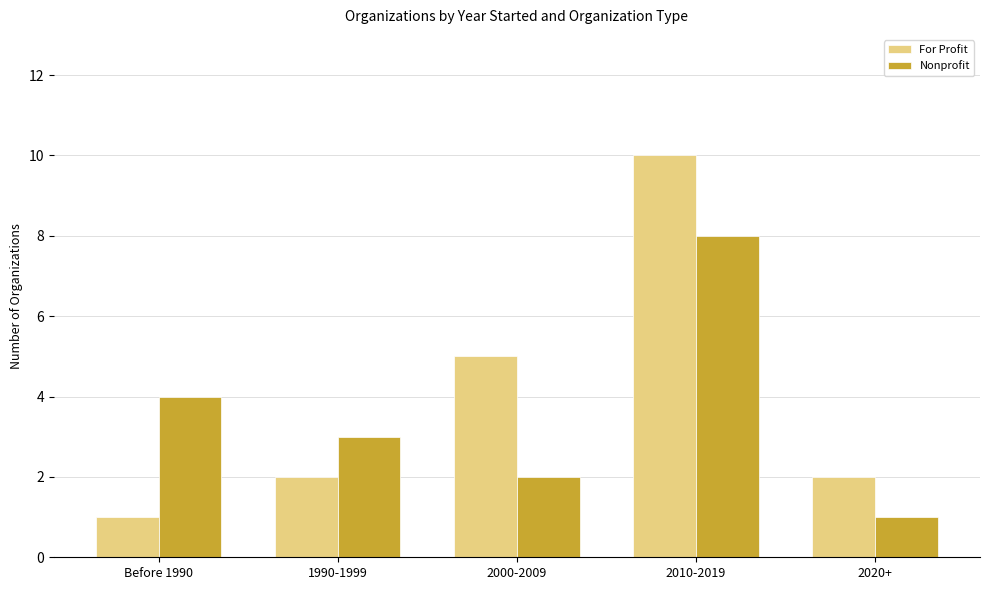

Are the bars horizontal?

No